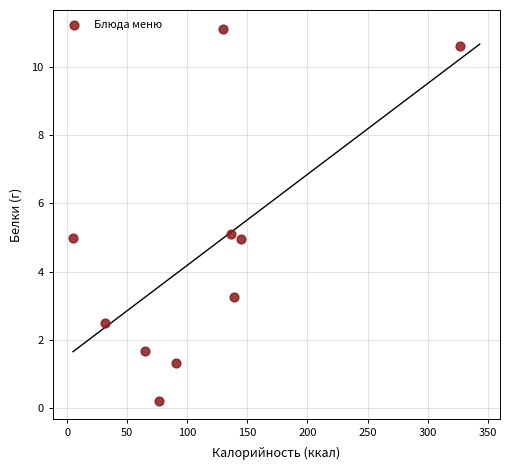

What is the range of X values (max minus min)?

322.0